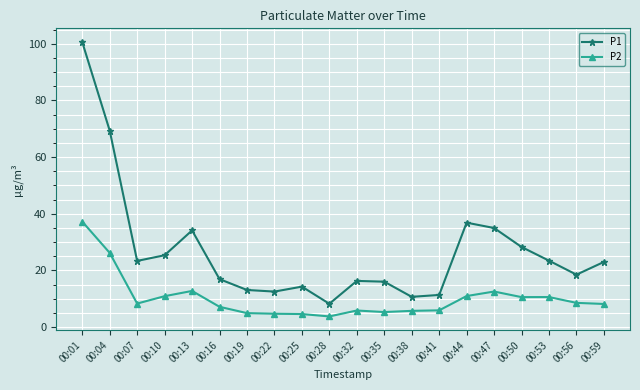

What is the value of the P1 point at the 10th from the left?

8.2